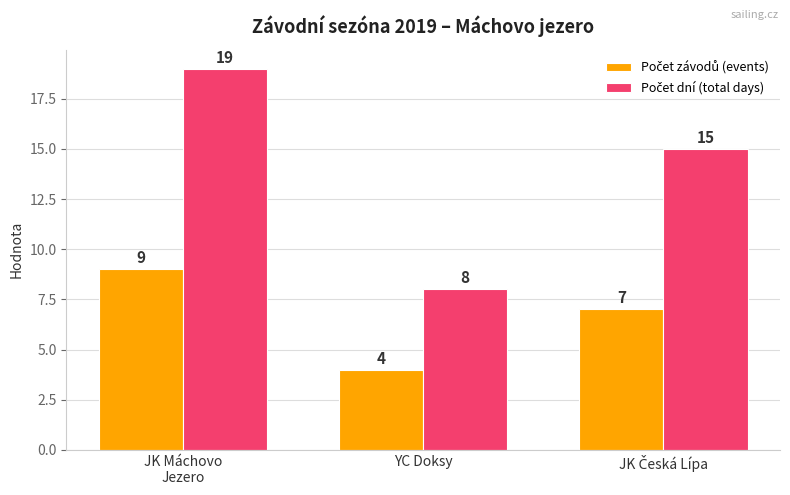

What is the total value across all series at YC Doksy?

12